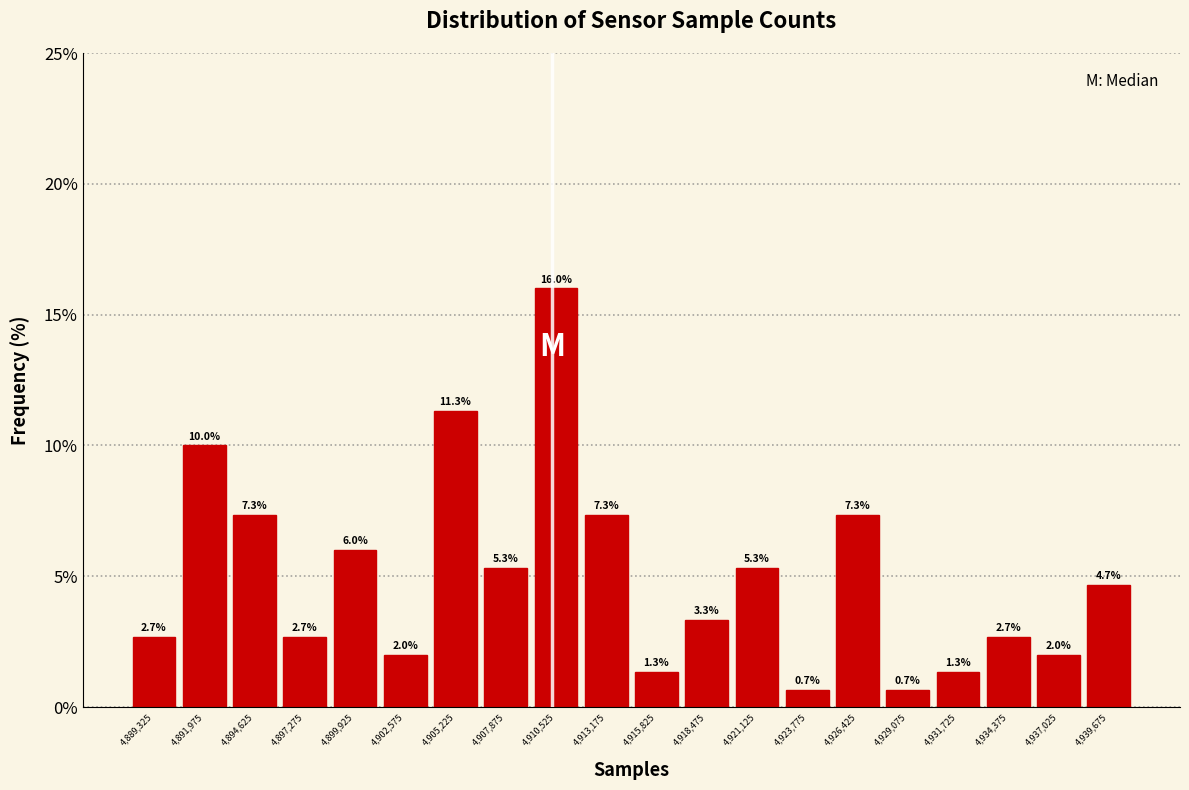

What is the height of the bar covering 4895950 to 4898600 on the x-axis? The bar edges are not printed on the chart, so give them approximately, as read against the axis.

2.7